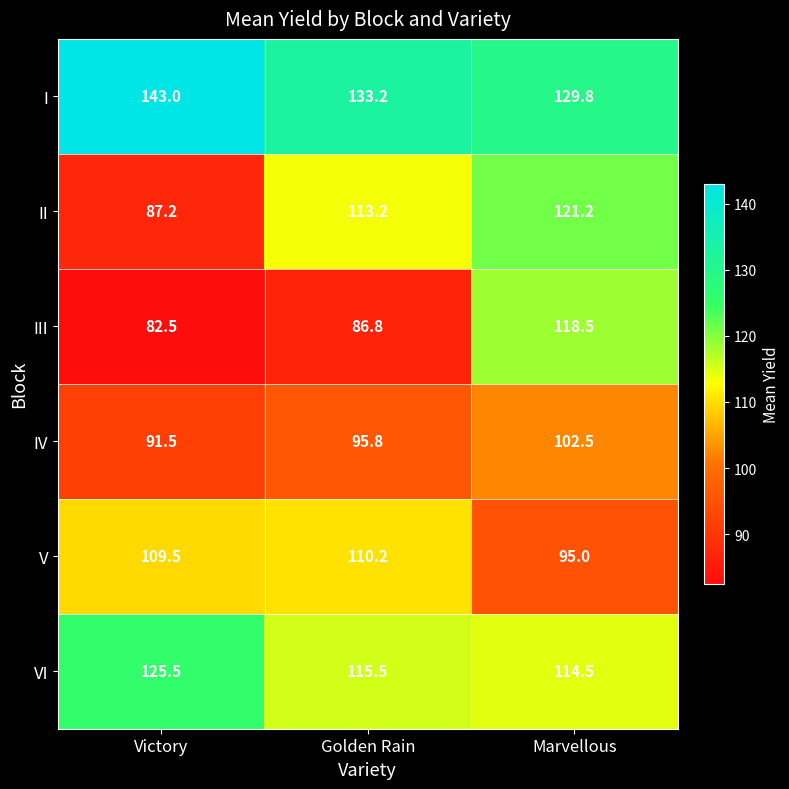

At how many categories does at least one series exceed 107?

3